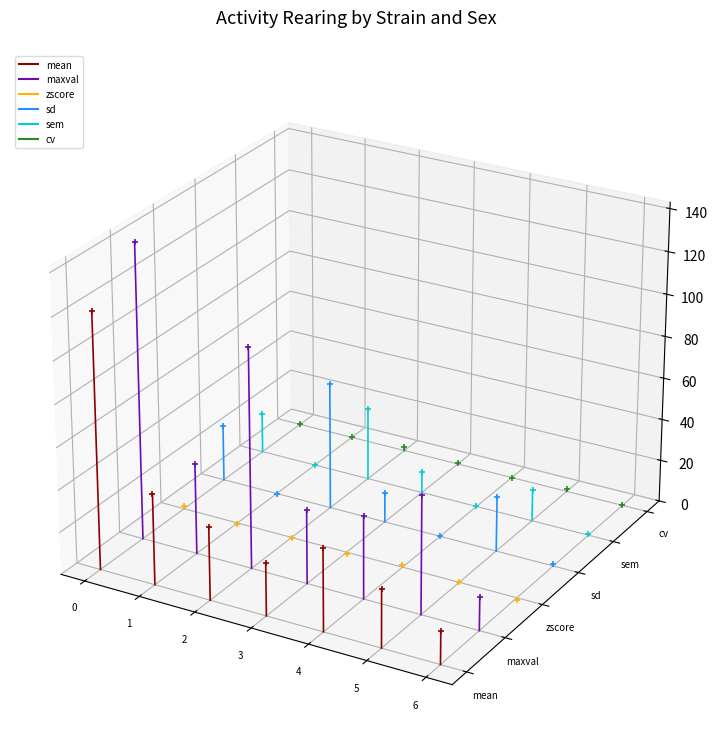

Which category has the highest value in the sem series?

1